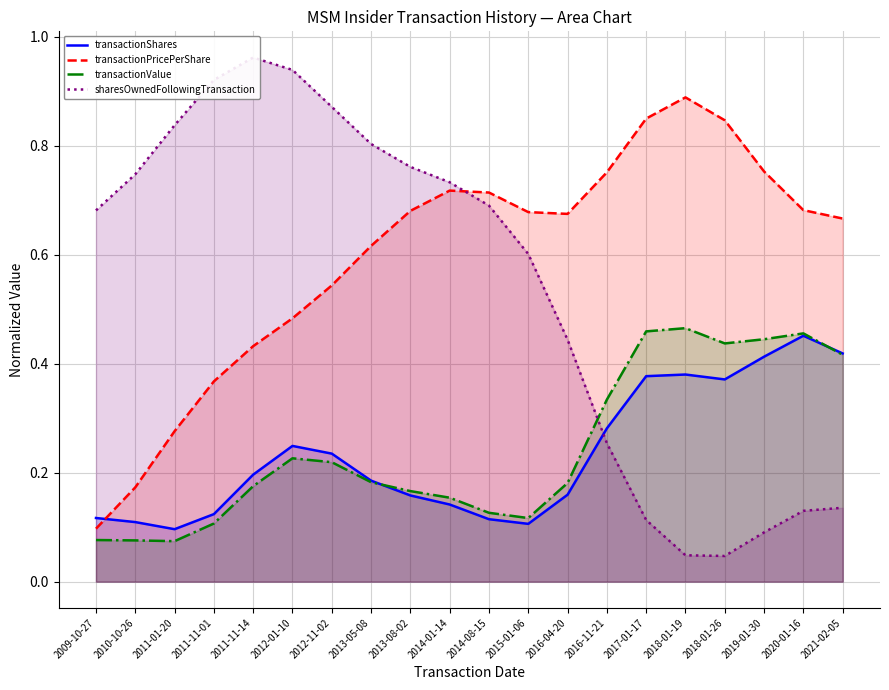

How many categories are shown in the chart?

20